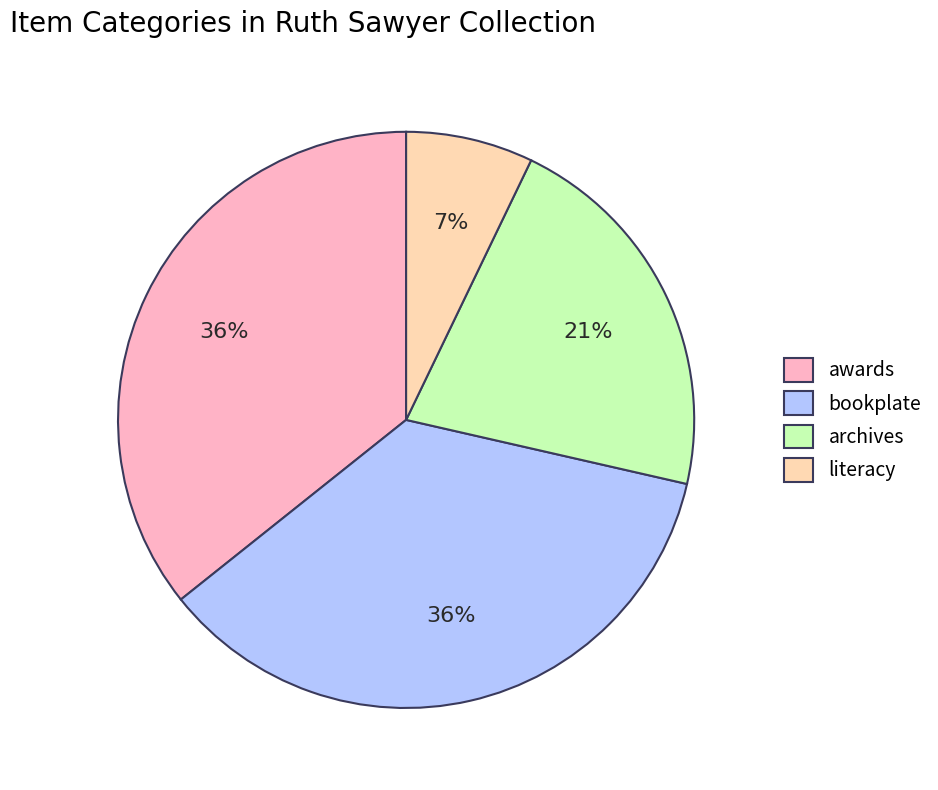

Which category has the smallest portion of the pie?

literacy